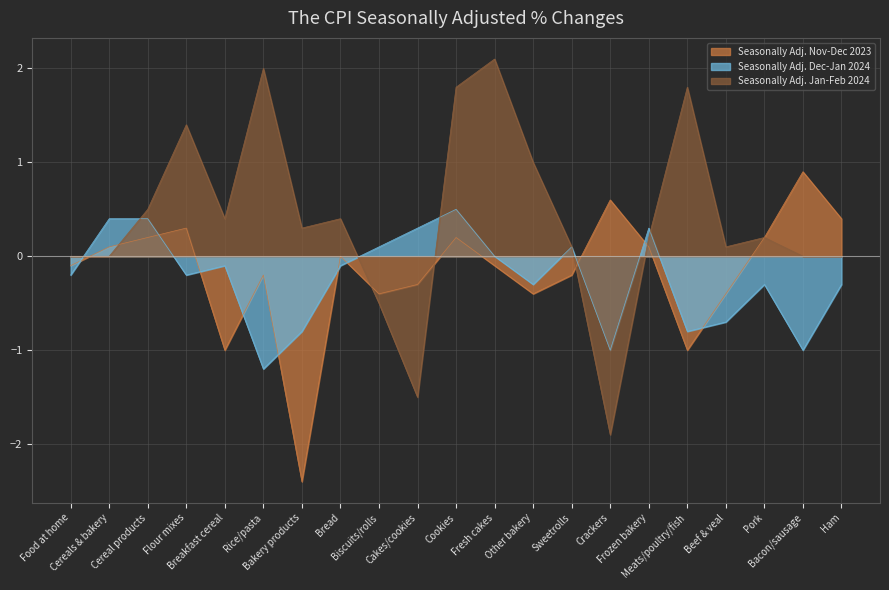

Rank the series by their maximum value, from highest to lowest.

Seasonally Adj. Jan-Feb 2024, Seasonally Adj. Nov-Dec 2023, Seasonally Adj. Dec-Jan 2024